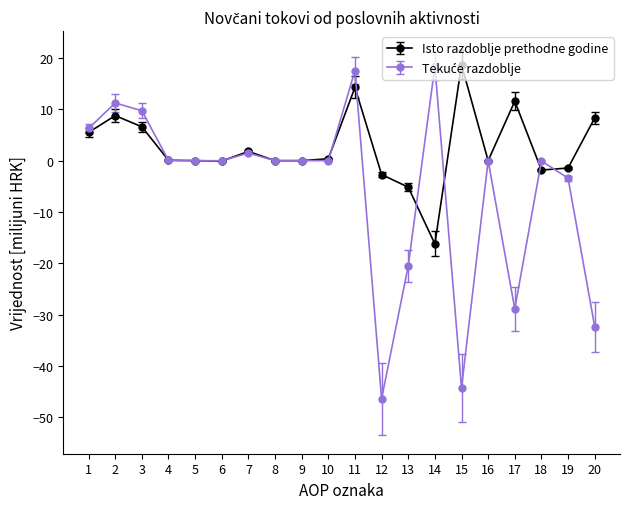

What is the difference between the second highest and second lowest values in the Isto razdoblje prethodne godine series?

19.4